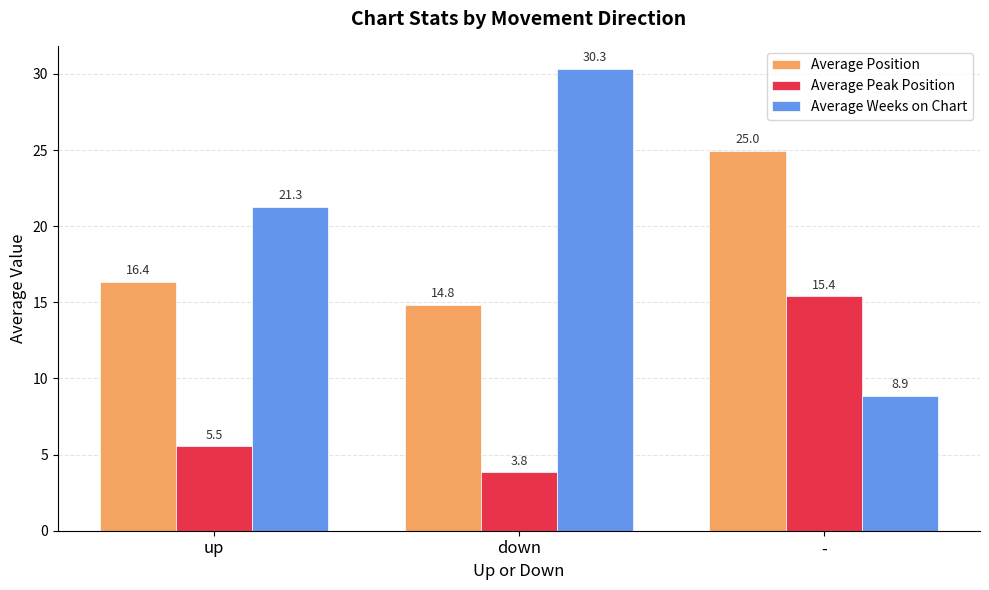

What is the difference between the maximum and minimum values in the Average Weeks on Chart series?

21.5